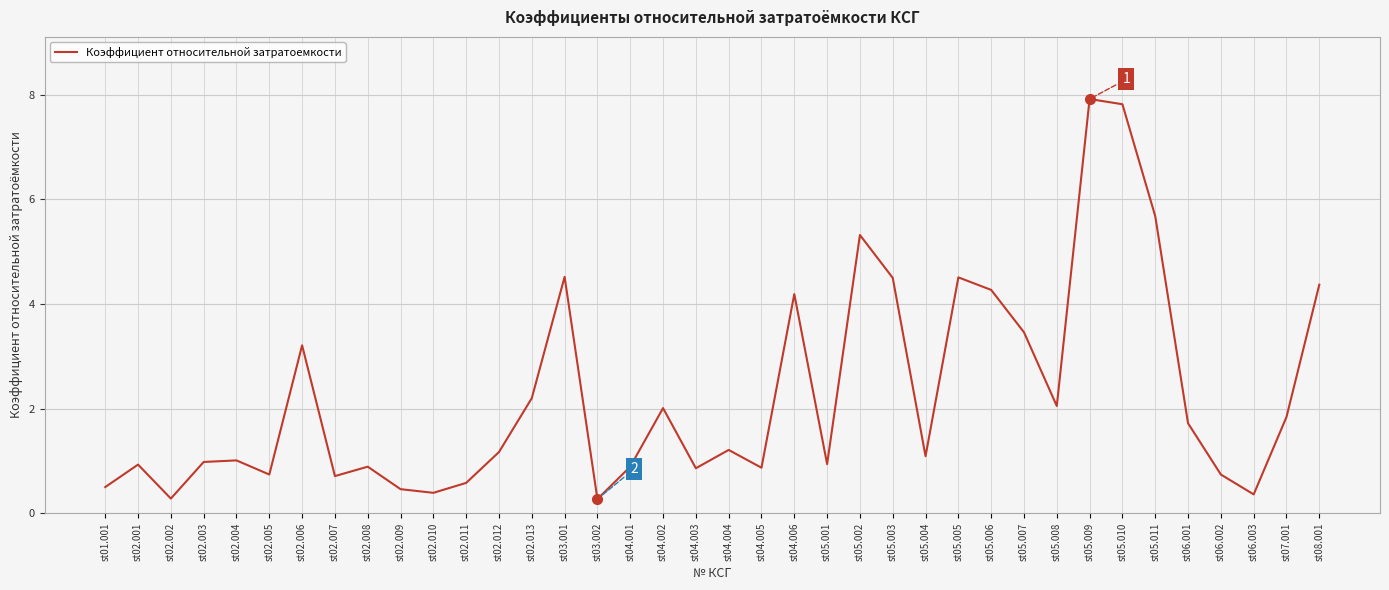

Where is the first local minimum?

st02.002